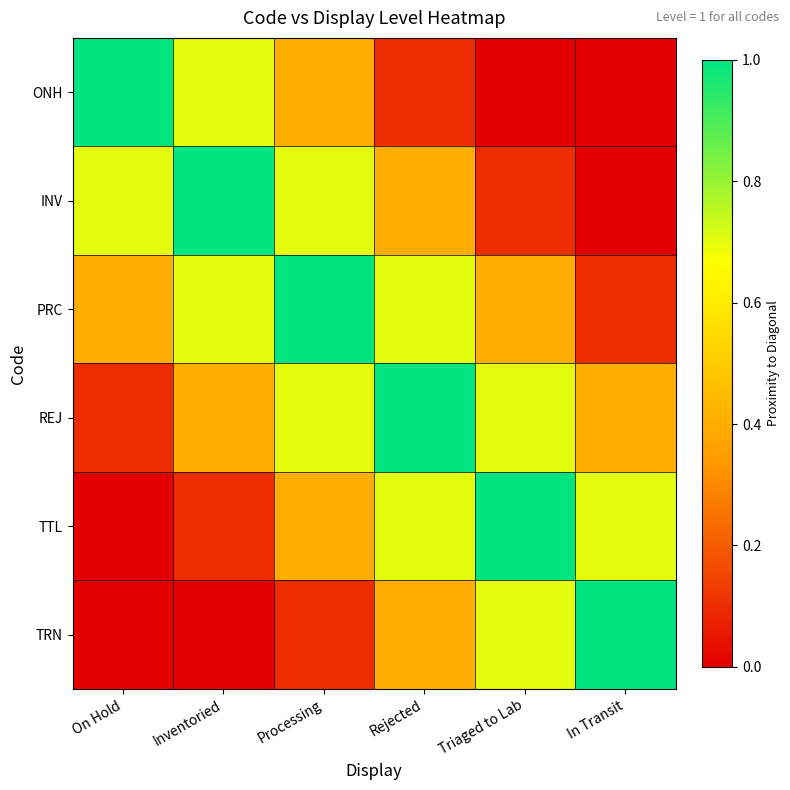

Between On Hold and Triaged to Lab, which series saw the biggest shift?

ONH